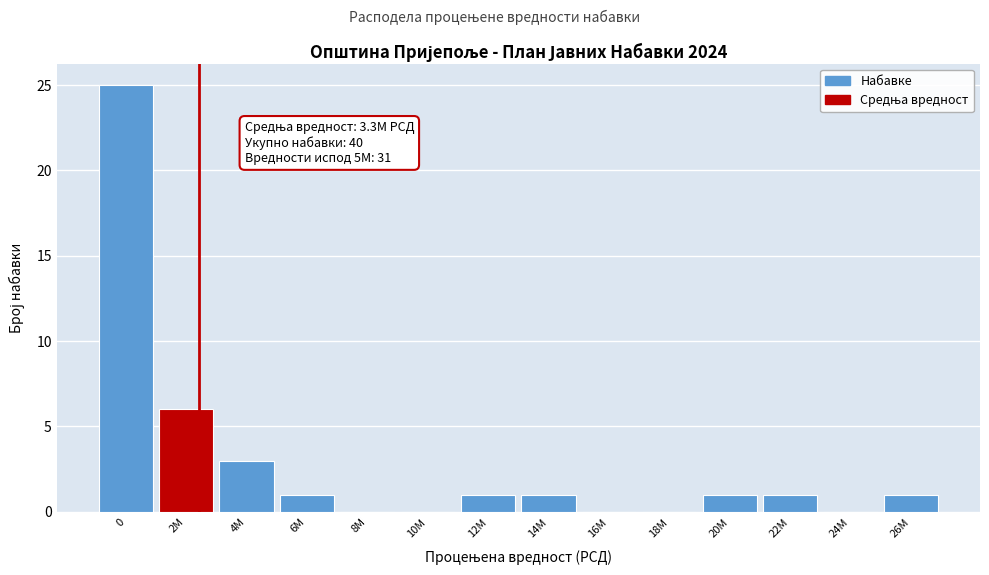

Reading left to right, transcribe all the data shown in this chart.

0=25	2M=6	4M=3	6M=1	8M=0	10M=0	12M=1	14M=1	16M=0	18M=0	20M=1	22M=1	24M=0	26M=1